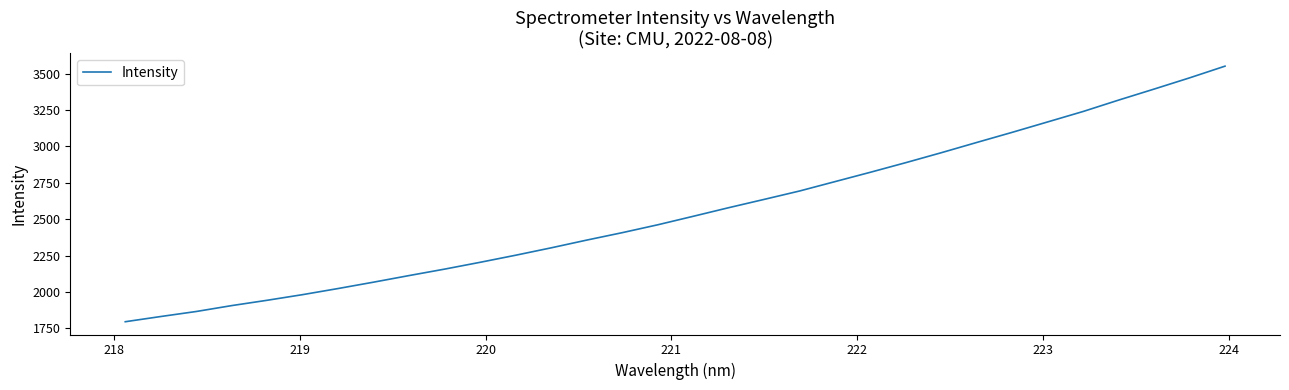

What is the minimum value shown in the chart?

1796.1